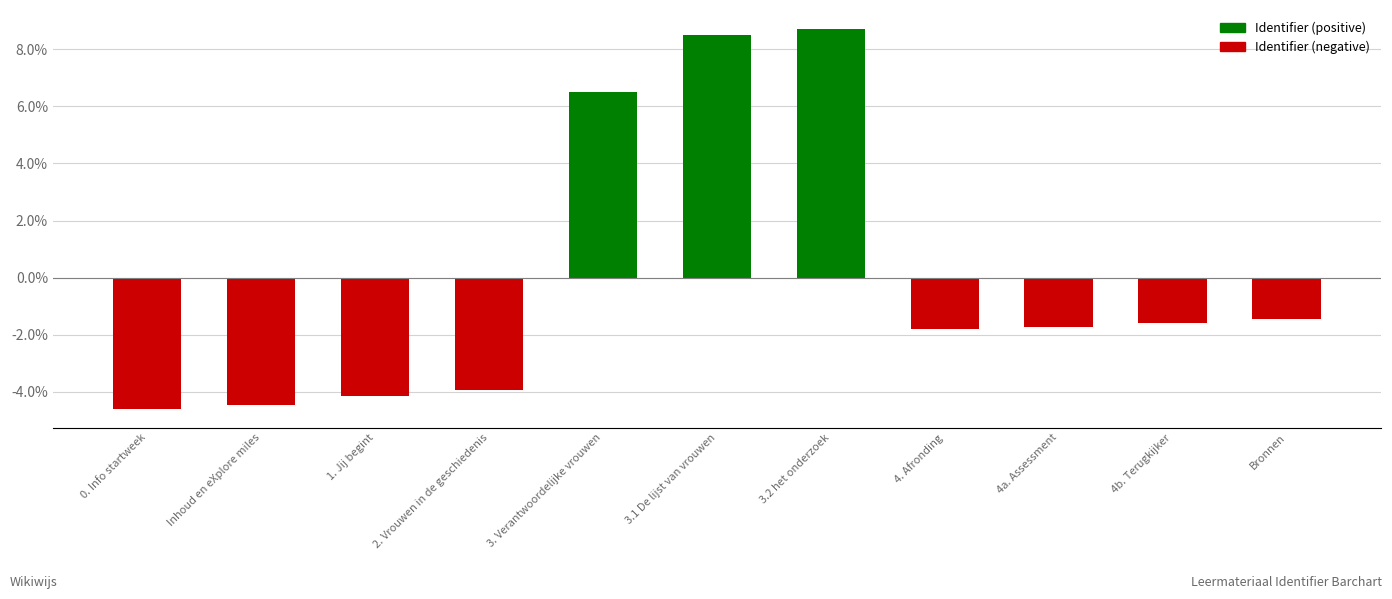

What is the maximum value shown in the chart?

0.1